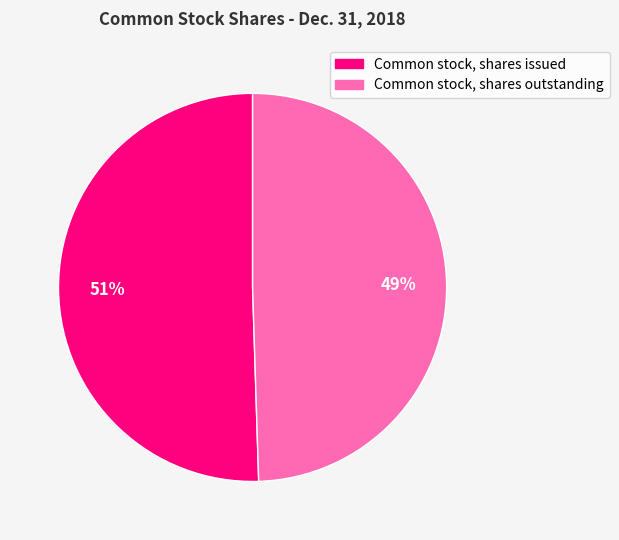

What is the ratio of the value at Common stock, shares issued to the value at Common stock, shares outstanding?

1.0